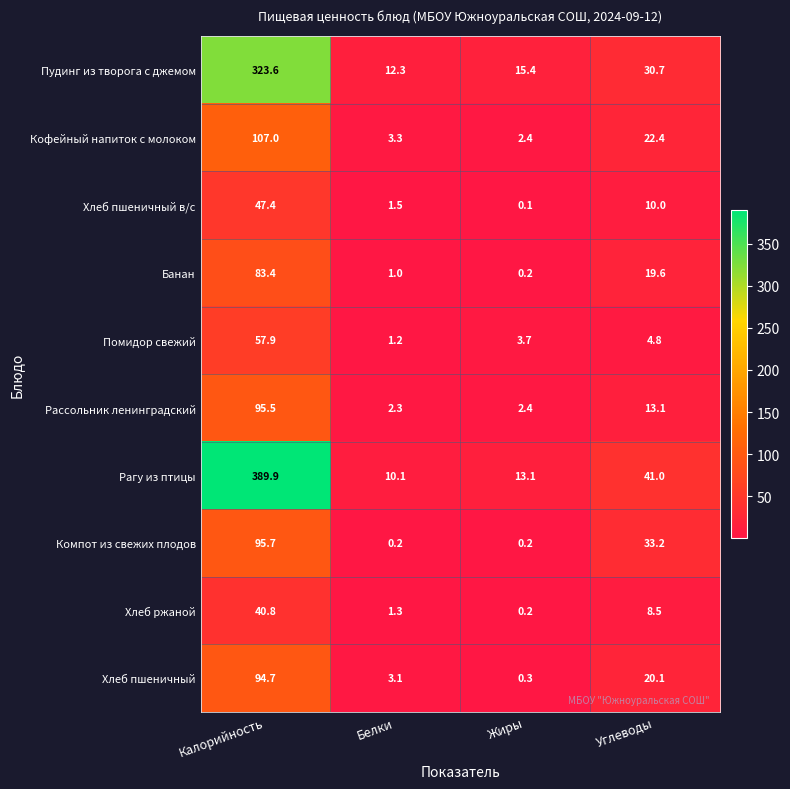

What is the difference between the highest and lowest values at Углеводы?

36.2